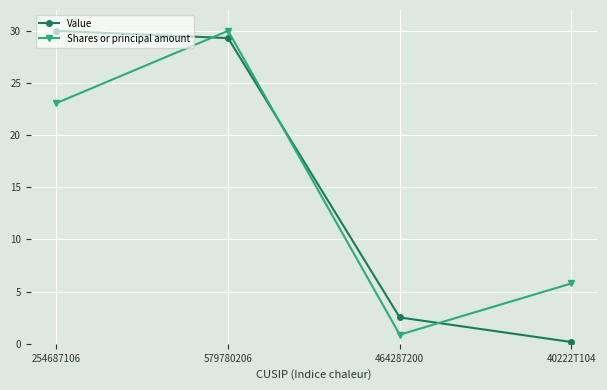

Rank the series at 40222T104 from highest to lowest value.

Shares or principal amount, Value